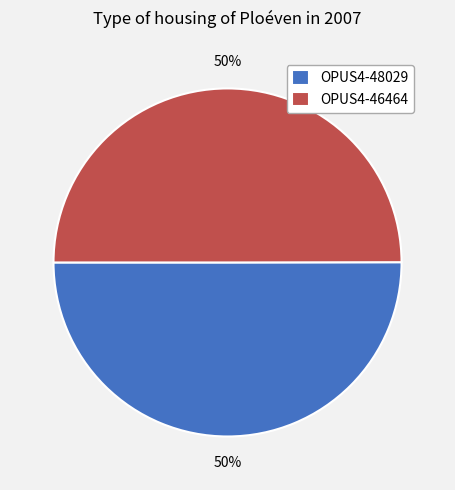

What percentage is the OPUS4-48029 slice, to the nearest percent?

50%